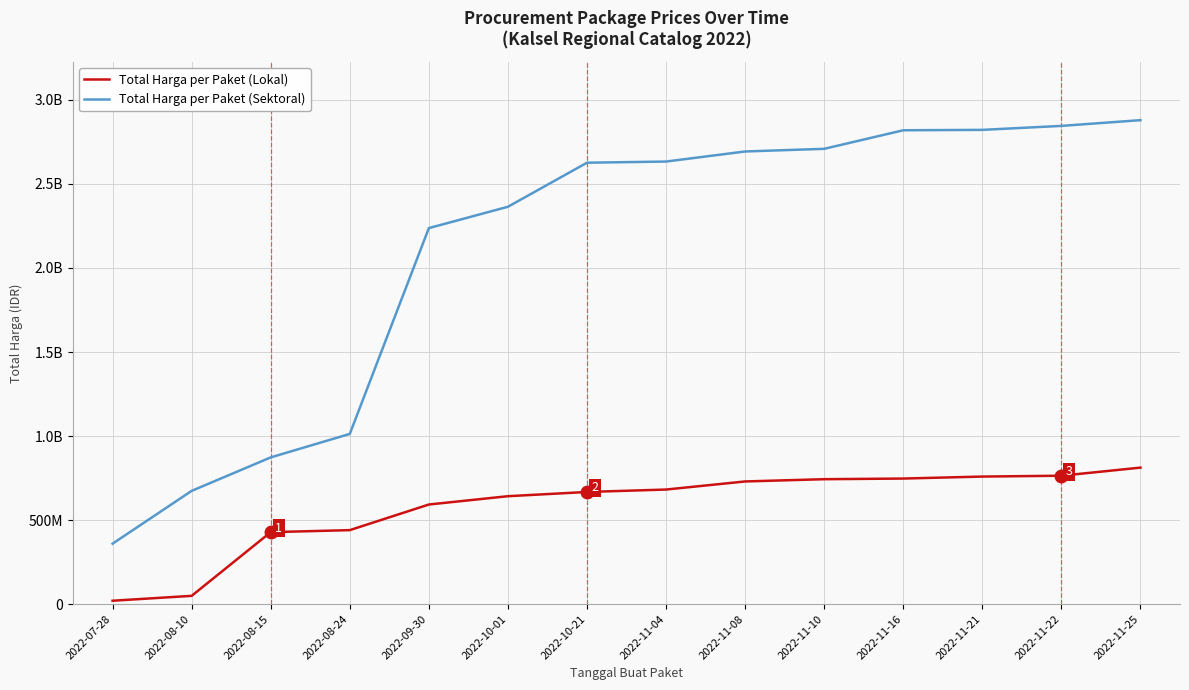

Is this an area chart (filled region under the line)?

No